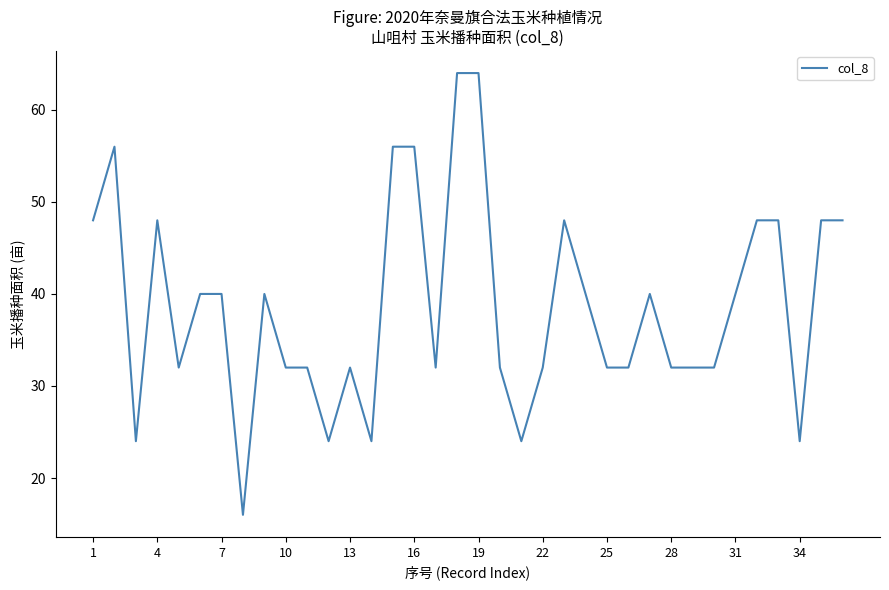

What is the maximum value shown in the chart?

64